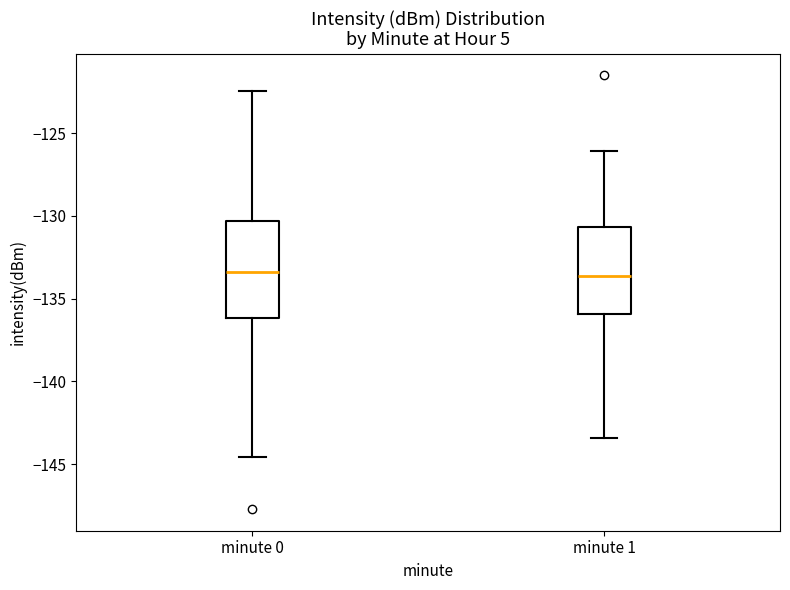

Where is the lower edge of the box for minute 1 on the y-axis? The values are not printed on the chart, so give them approximately, as read against the axis.

-136.0